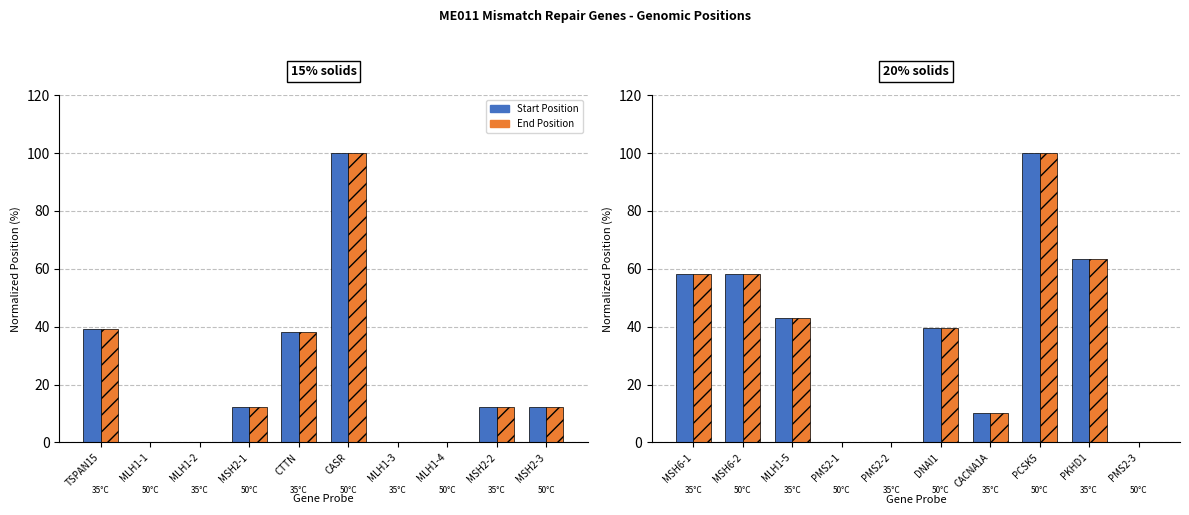

True or false: Start Position has a value of 16.2 at MLH1-5.

False